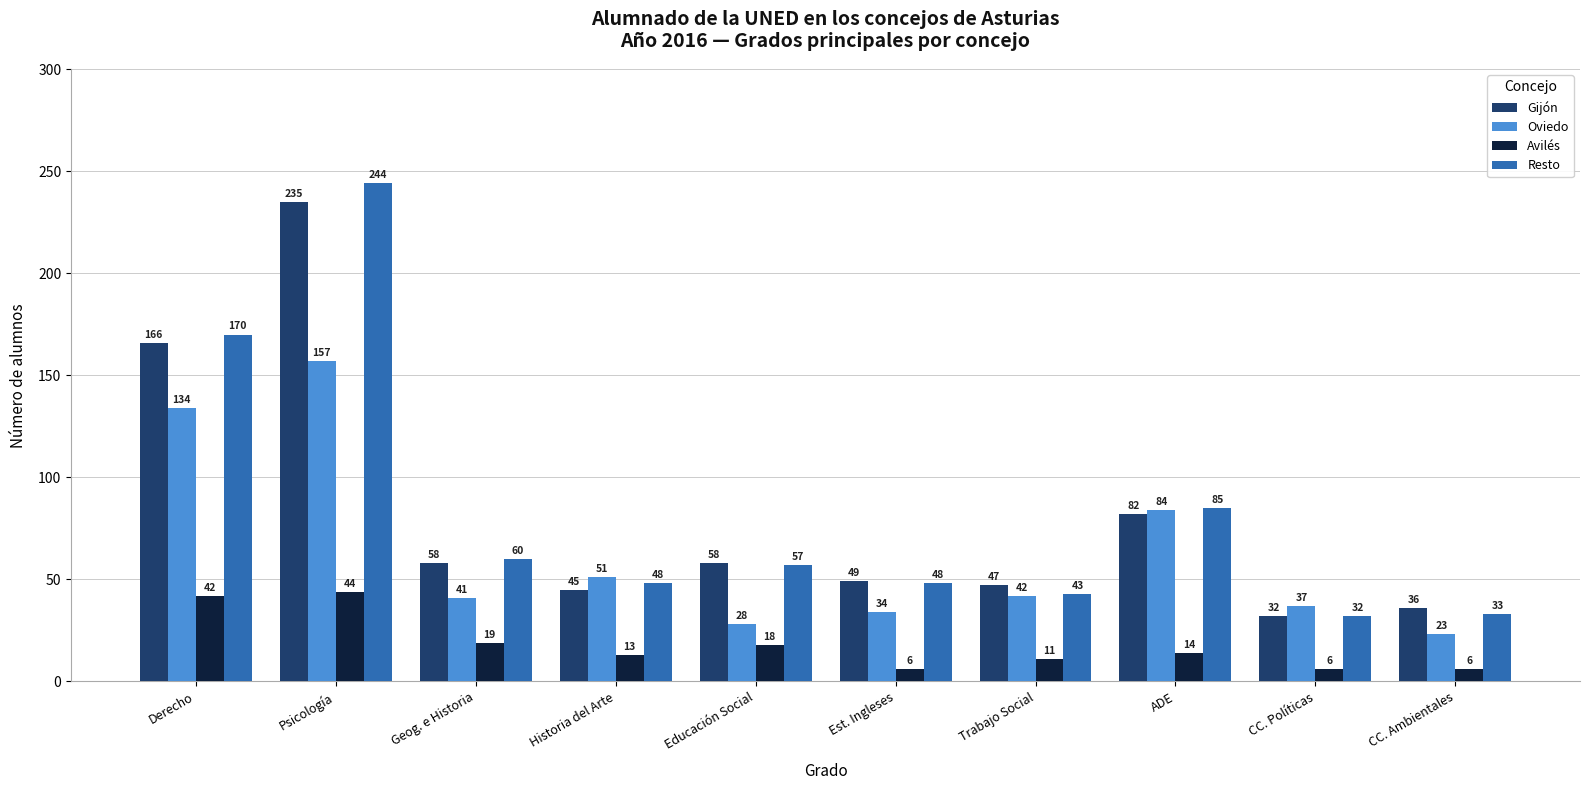

Between Educación Social and ADE, which series saw the biggest shift?

Oviedo